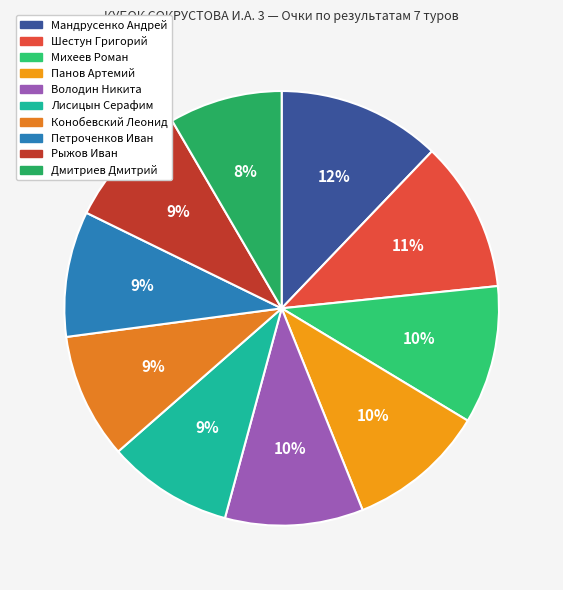

True or false: Лисицын Серафим accounts for 18% of the total.

False